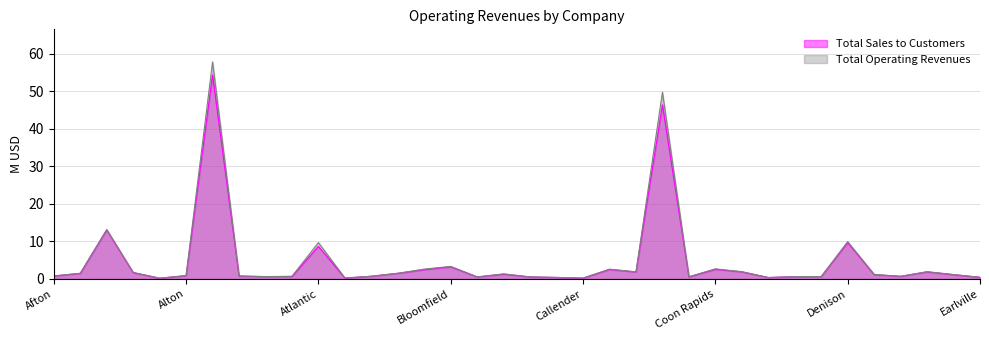

What are all the series names shown in the legend?

Total Sales to Customers, Total Operating Revenues